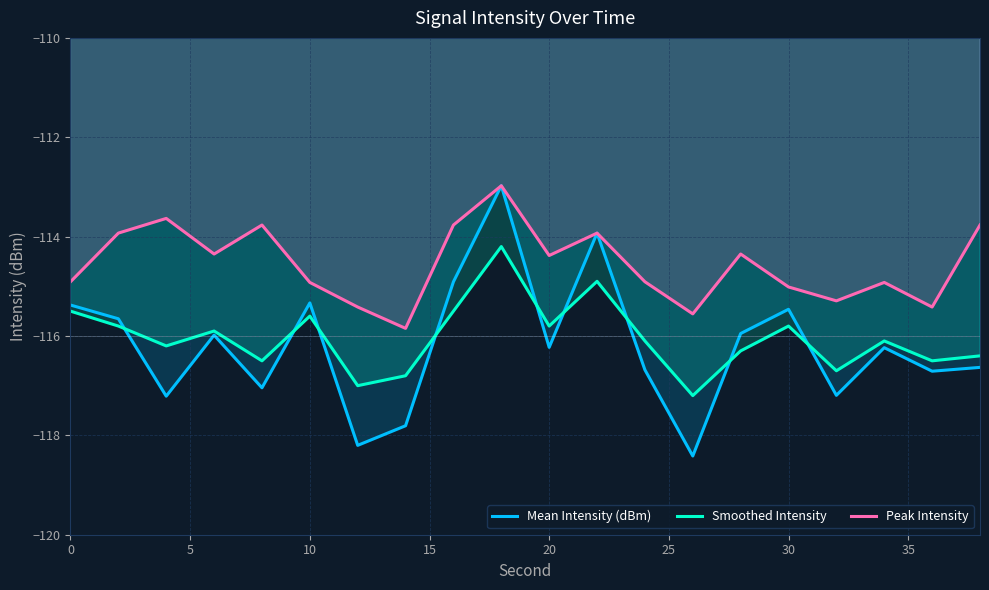

Rank the series by their maximum value, from lowest to highest.

Smoothed Intensity, Mean Intensity (dBm), Peak Intensity